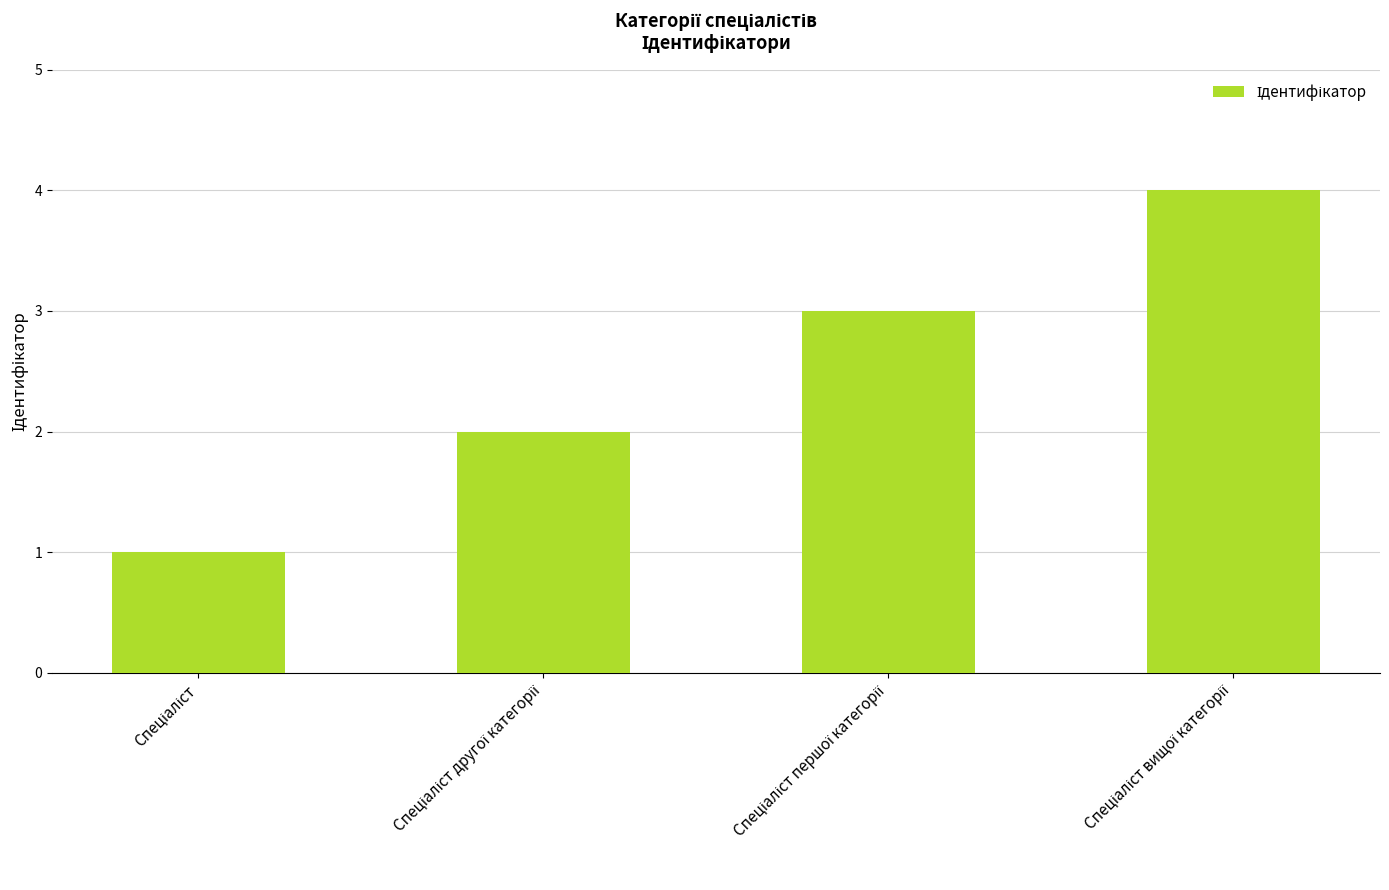

Reading right to left, extract all data points from this chart.

4	3	2	1